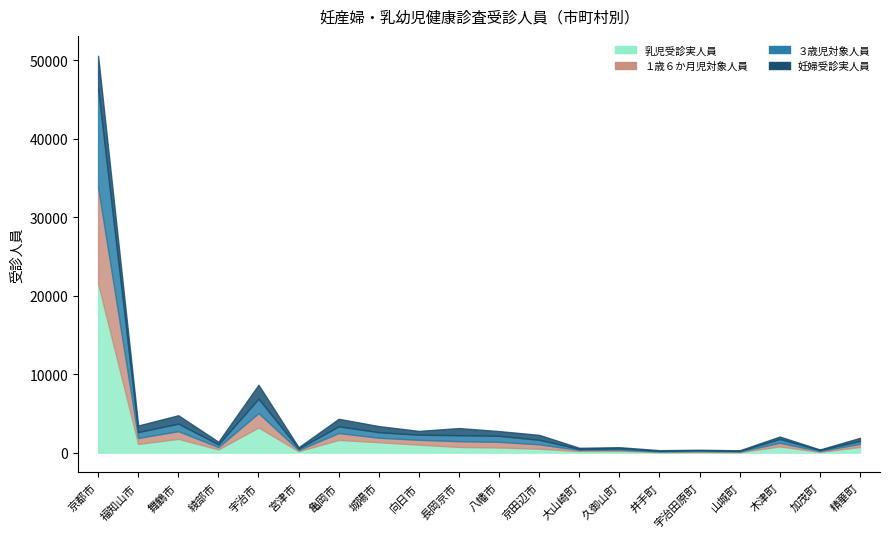

What is the label of the 9th point from the right?

京田辺市